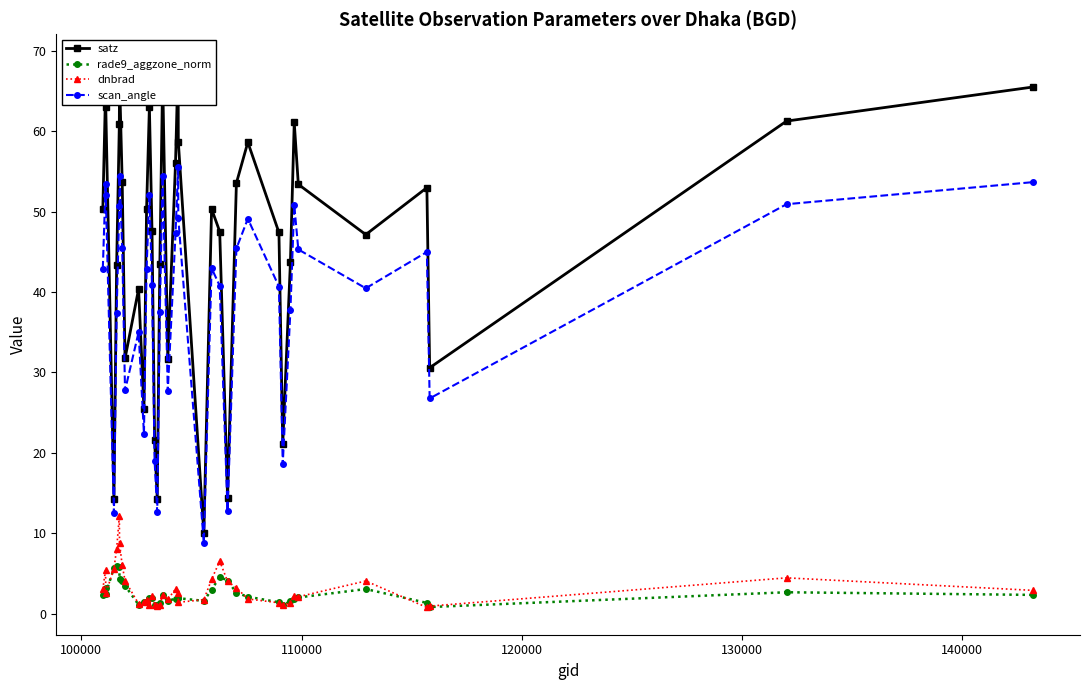

What is the value of the rade9_aggzone_norm point at the 13th from the left?

2.0